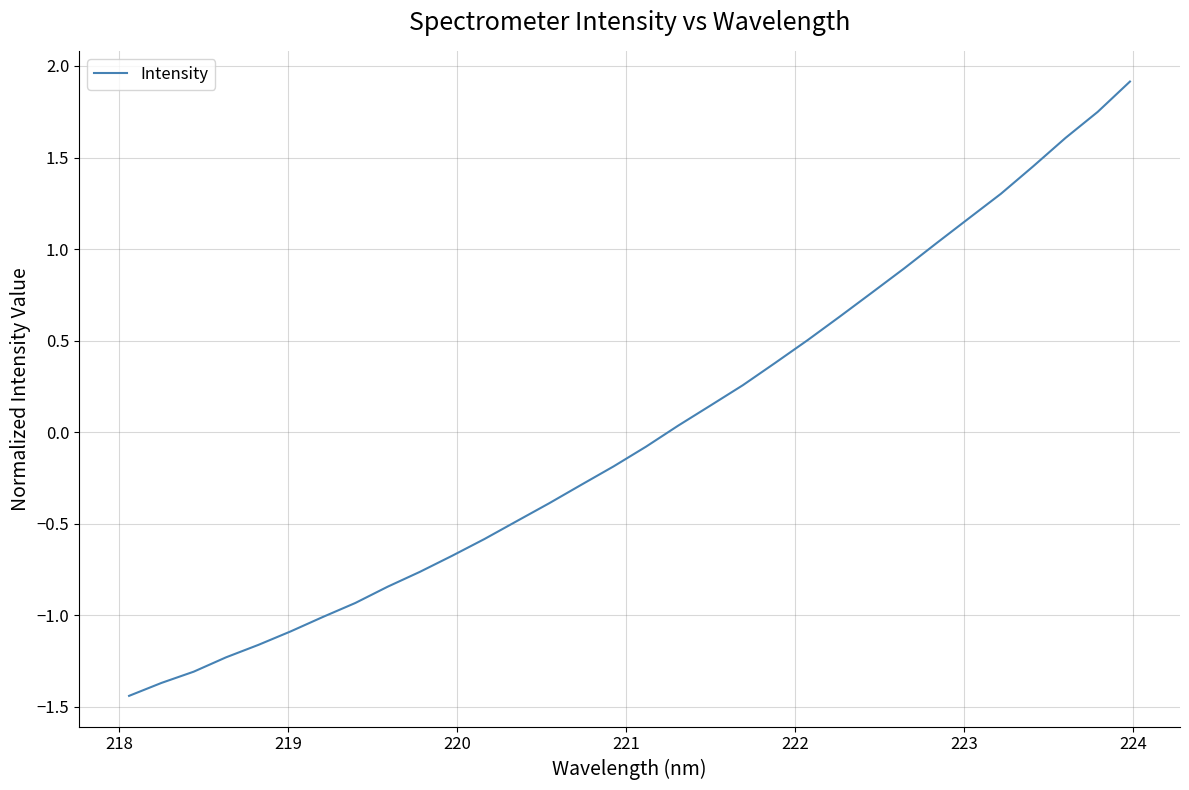

What is the greatest value displayed?

1.9